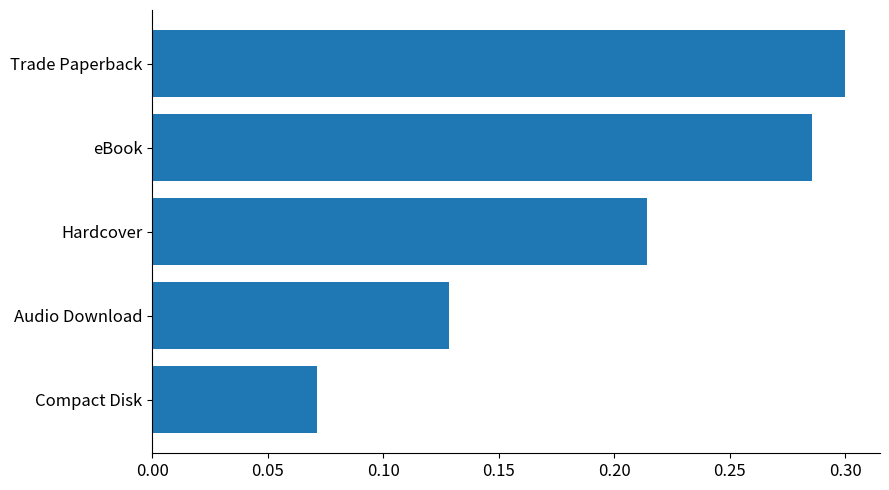

How many categories are shown in the chart?

5